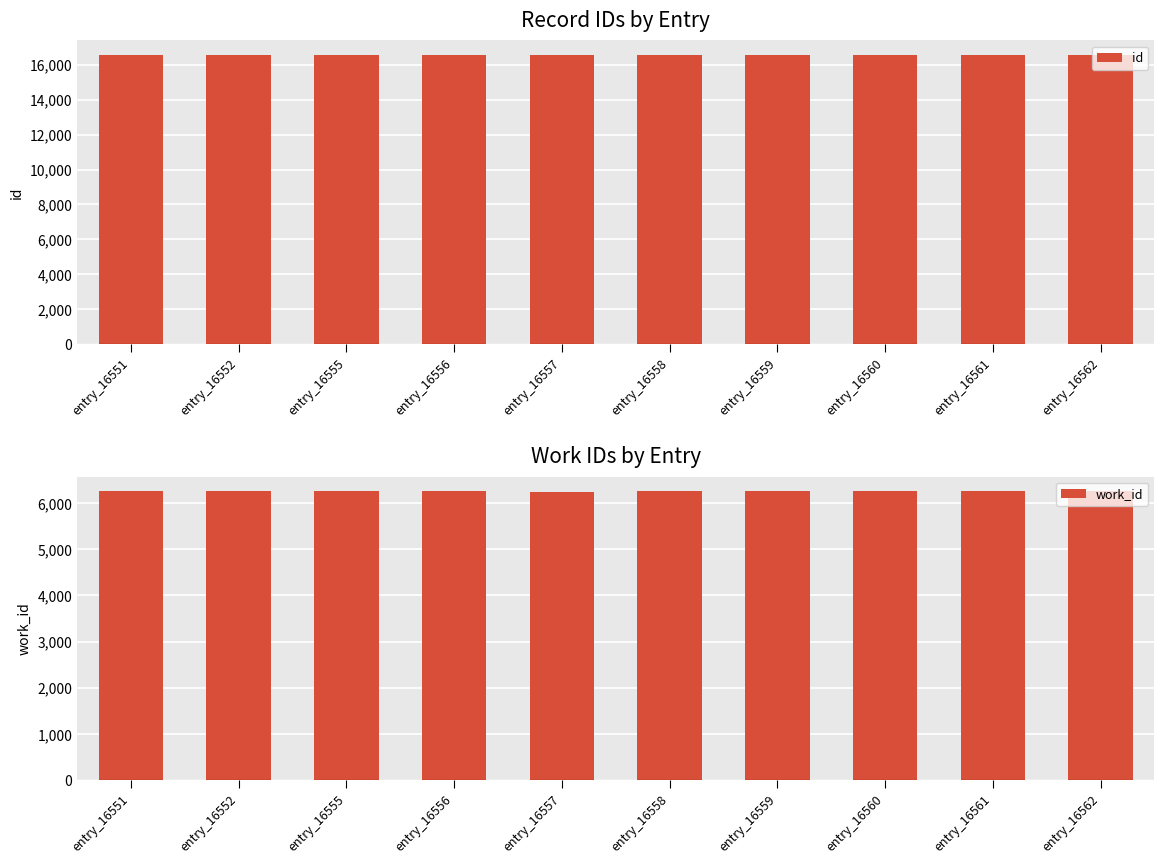

List the series in order of their overall mean, highest first.

id, work_id